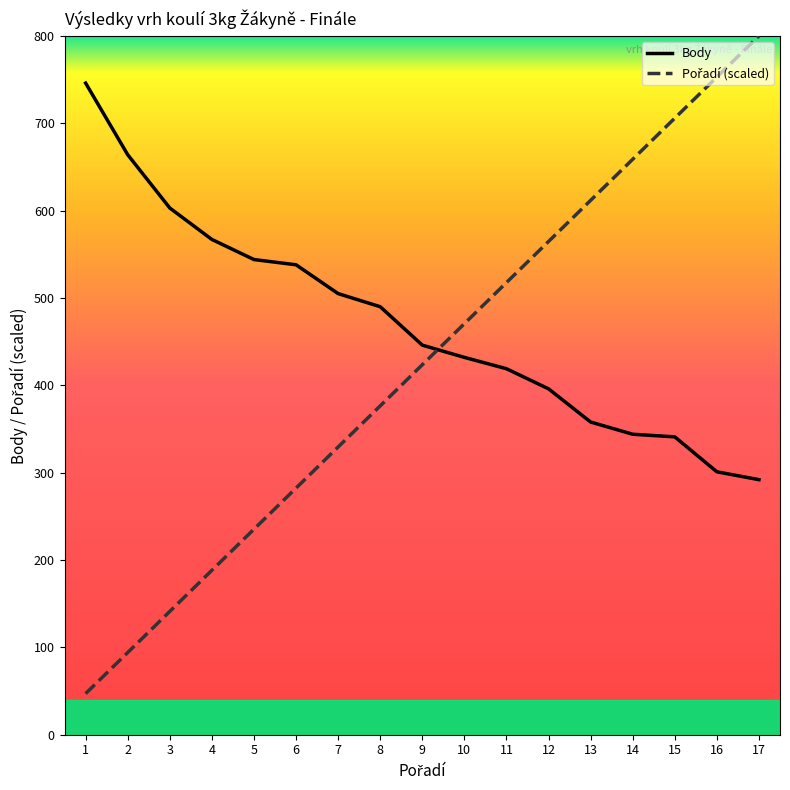

What is the difference between the highest and lowest values at 9?

22.5